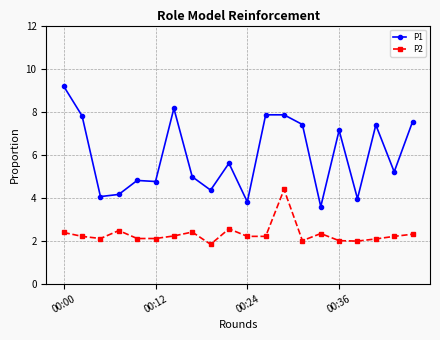

How many categories are shown in the chart?

20